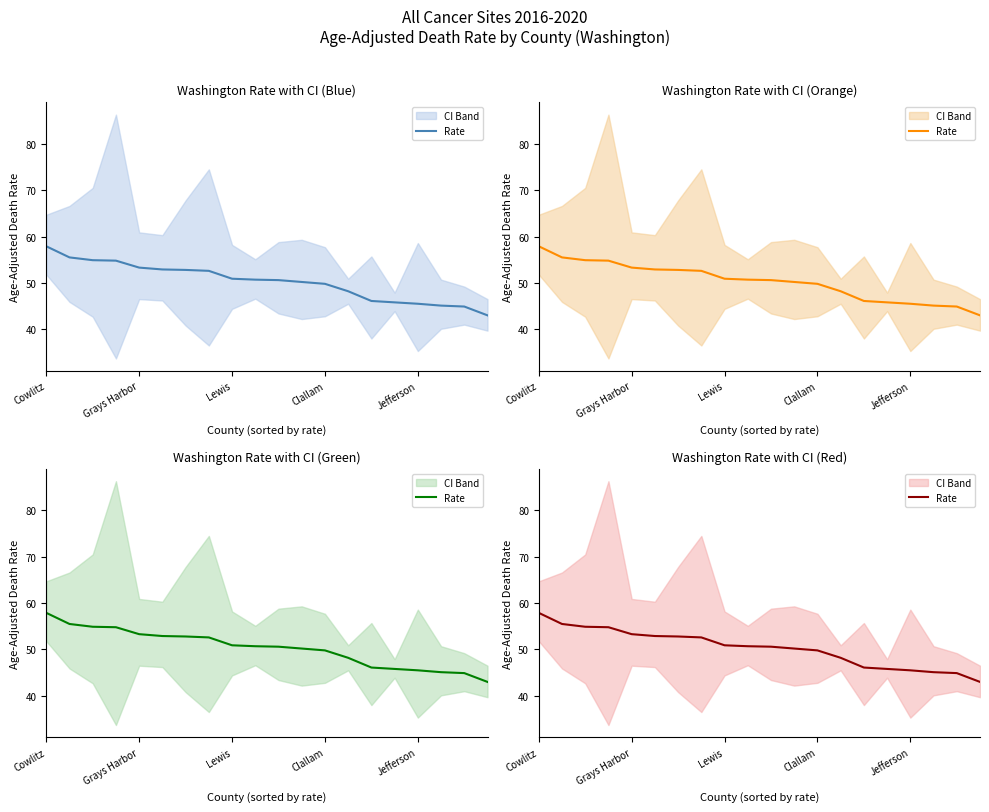

Between 6 and 11, which is larger?

6